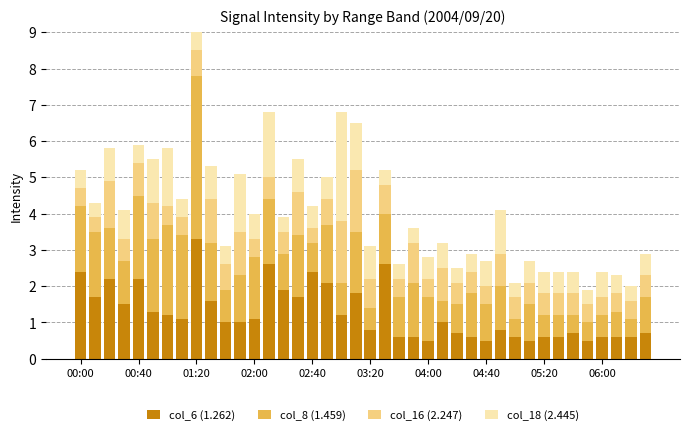

What is the spread (max minus min) of values at 02:40?

2.0